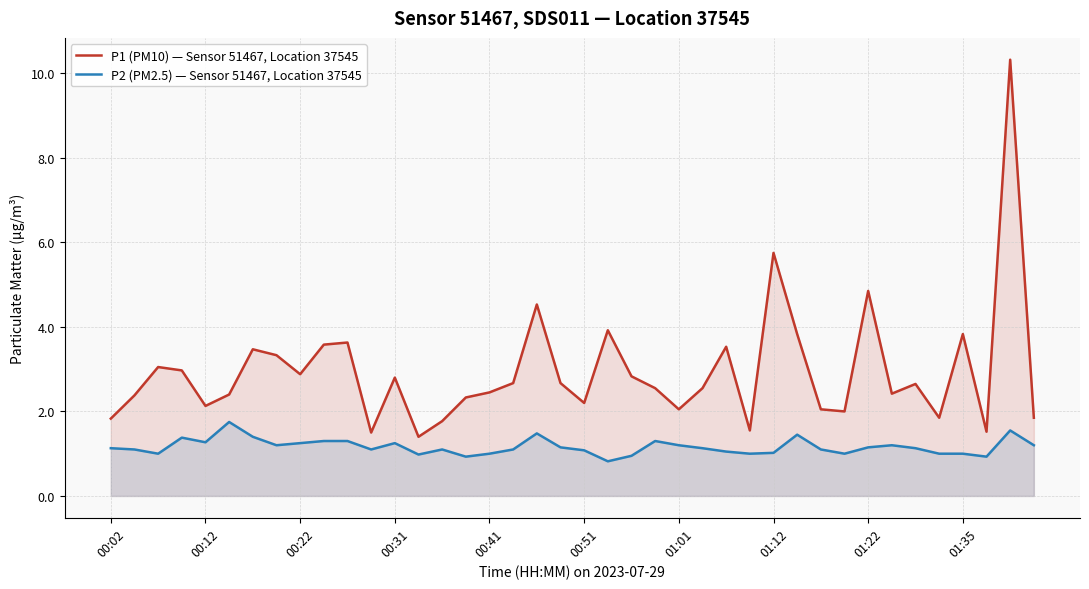

What is the difference between the second highest and minimum values in the P1 (PM10) — Sensor 51467, Location 37545 series?

4.3